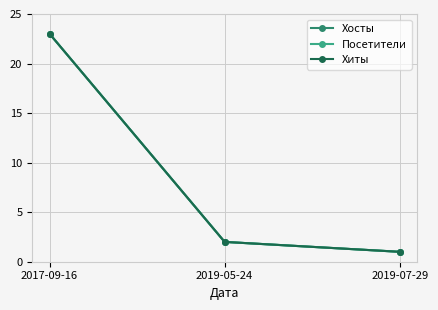

What position from the left is 2019-07-29?

3